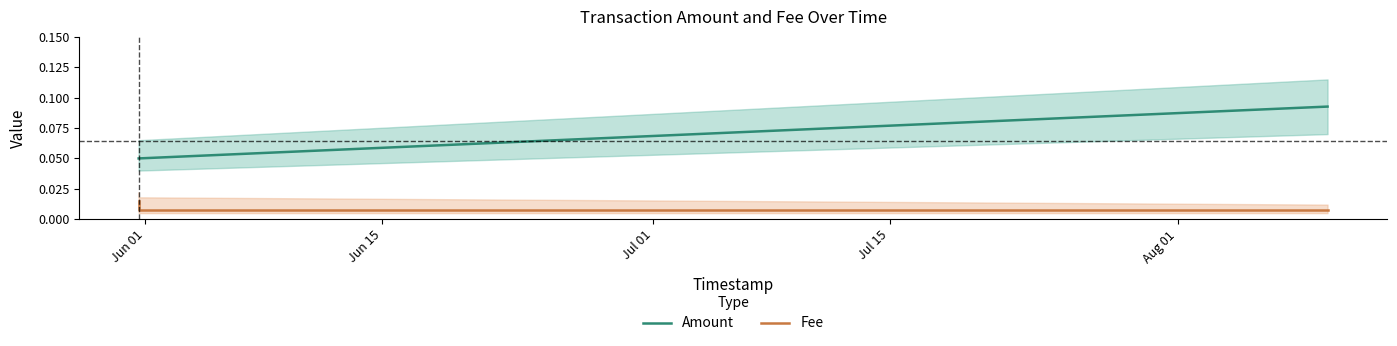

Which series changed the most between Jun 01 and Jul 01?

Amount